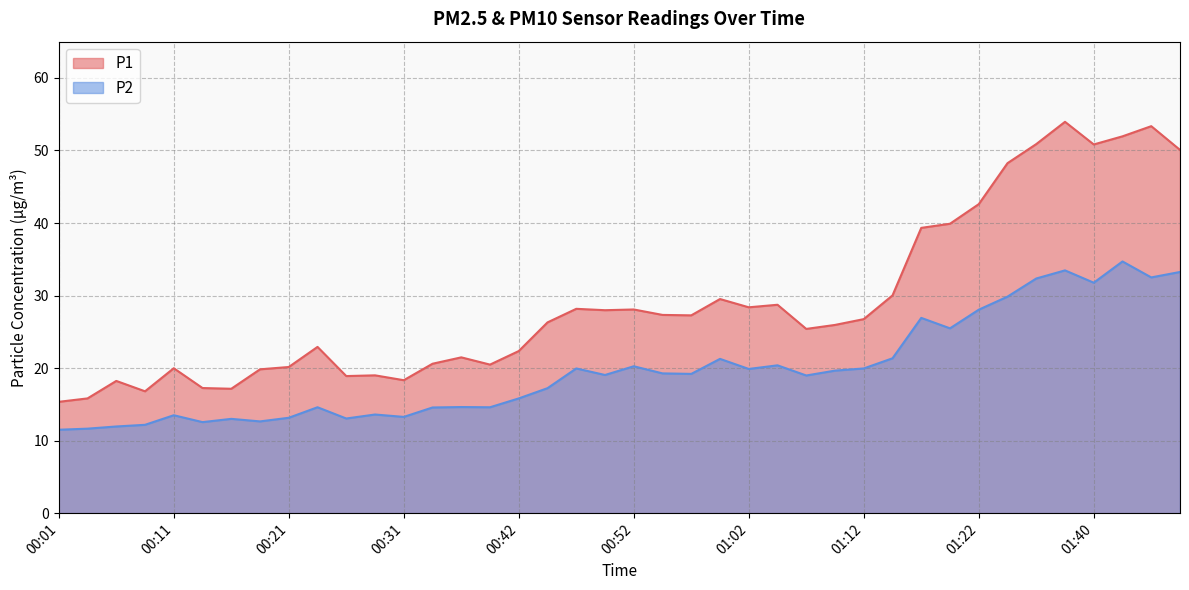

Reading left to right, list all the values displayed in this chart.

P1: 00:01=15.3	00:04=15.8	00:06=18.2	00:09=16.8	00:11=20.0	00:14=17.2	00:16=17.1	00:19=19.8	00:21=20.1	00:24=22.9	00:26=18.9	00:29=19.0	00:31=18.3	00:34=20.6	00:37=21.5	00:39=20.5	00:42=22.4	00:44=26.3	00:47=28.2	00:49=28.0	00:52=28.1	00:54=27.3	00:57=27.3	00:59=29.5	01:02=28.4	01:04=28.7	01:07=25.4	01:09=25.9	01:12=26.8	01:14=30.0	01:17=39.3	01:20=39.9	01:22=42.6	01:25=48.2	01:34=50.9	01:37=54.0	01:40=50.8	01:42=52.0	01:45=53.4	01:48=50.1
P2: 00:01=11.5	00:04=11.7	00:06=11.9	00:09=12.2	00:11=13.5	00:14=12.6	00:16=13.0	00:19=12.7	00:21=13.2	00:24=14.6	00:26=13.1	00:29=13.6	00:31=13.3	00:34=14.6	00:37=14.6	00:39=14.6	00:42=15.8	00:44=17.2	00:47=19.9	00:49=19.1	00:52=20.2	00:54=19.3	00:57=19.2	00:59=21.3	01:02=19.9	01:04=20.4	01:07=19.0	01:09=19.6	01:12=19.9	01:14=21.4	01:17=26.9	01:20=25.5	01:22=28.1	01:25=29.9	01:34=32.4	01:37=33.5	01:40=31.8	01:42=34.7	01:45=32.5	01:48=33.2